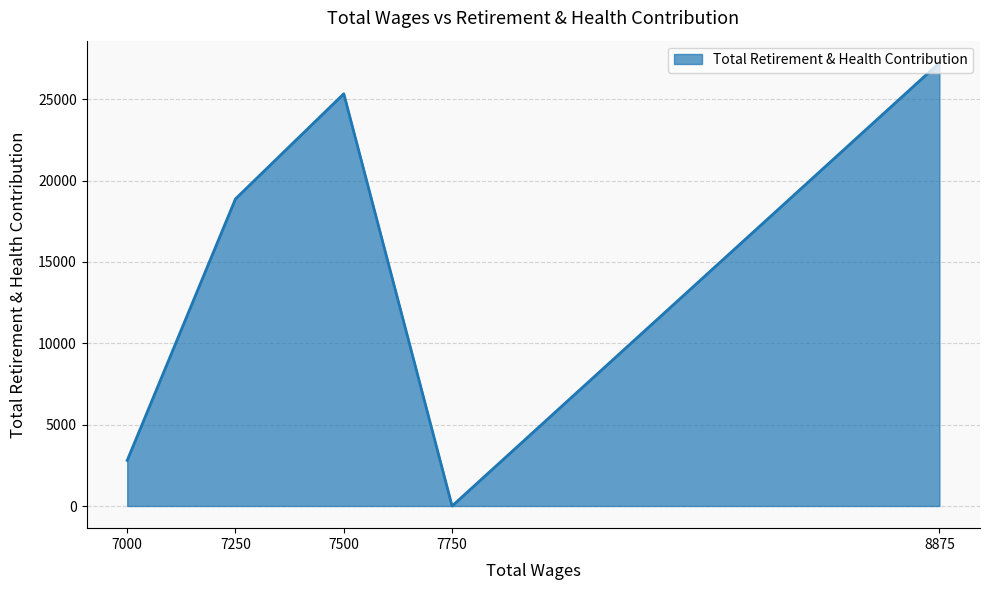

What is the difference between the values at 7500 and 7750?

25336